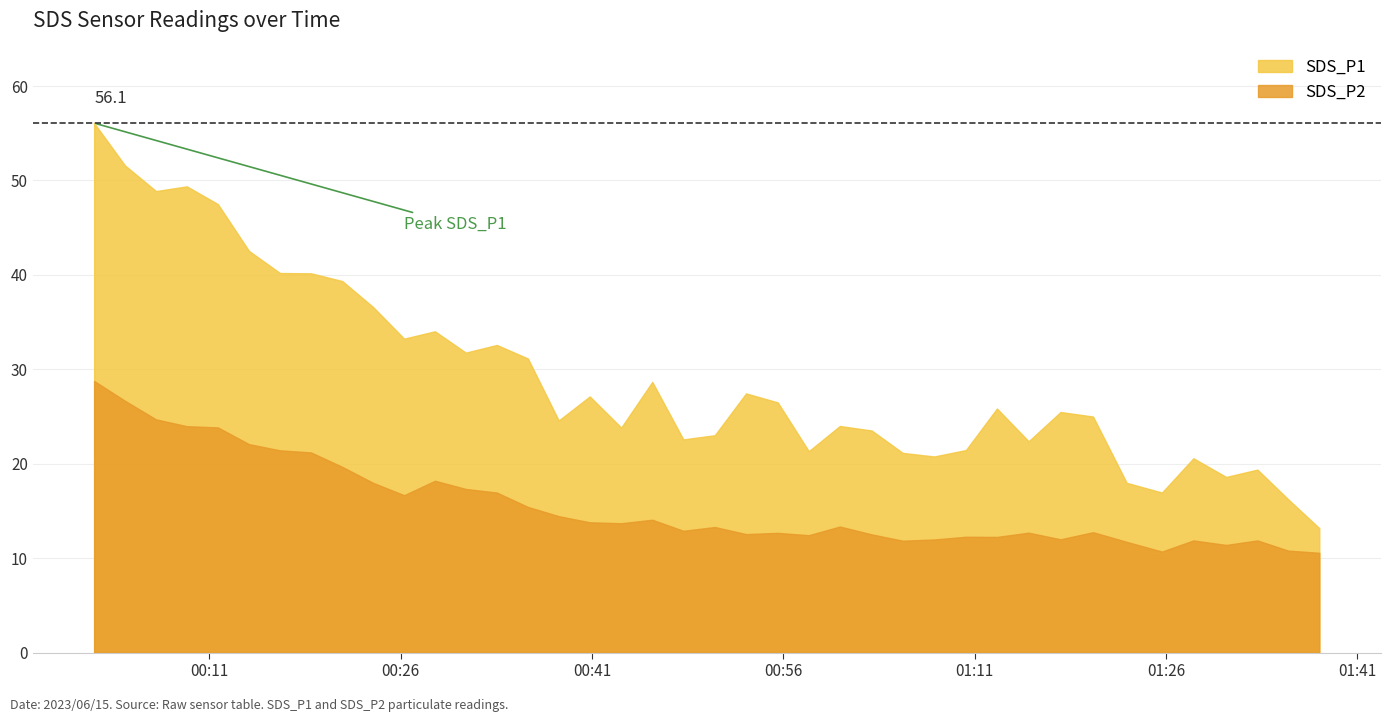

What position from the right is 2023/06/15 01:30:43?

4